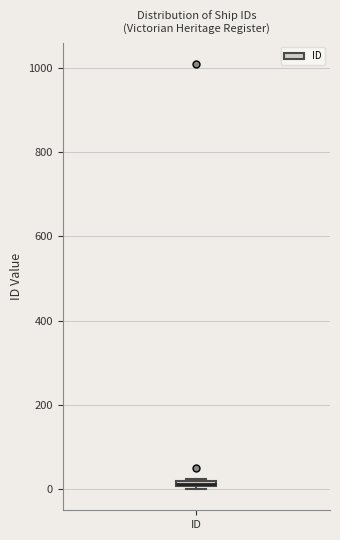

Where is the upper edge of the box for ID on the y-axis? The values are not printed on the chart, so give them approximately, as read against the axis.

20